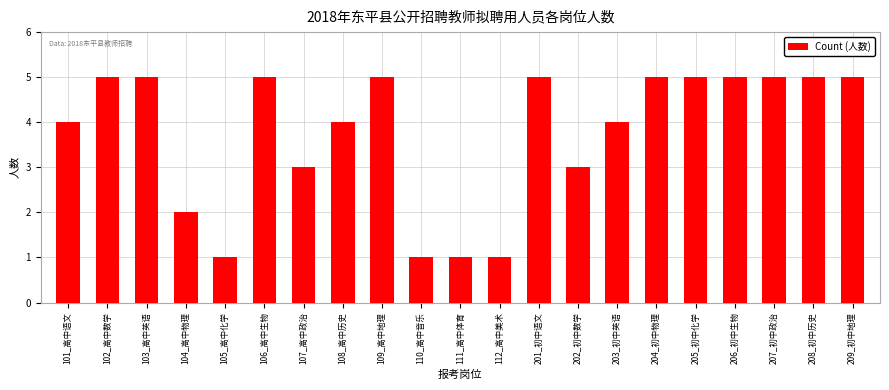

Reading left to right, what are all the values shown in this chart?

4	5	5	2	1	5	3	4	5	1	1	1	5	3	4	5	5	5	5	5	5